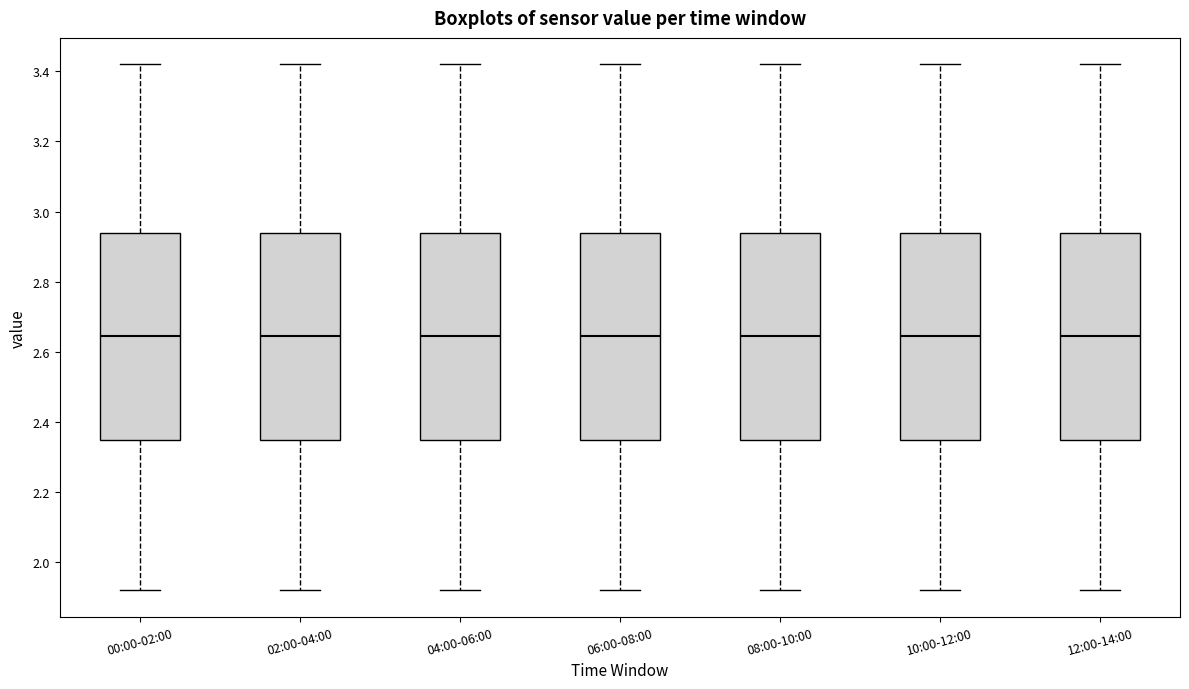

Reading left to right, transcribe this box plot: for each box, give where its median line is, the range the box spans, and where its two whiskers end, as read against the y-axis. The values are not printed on the chart, so give them approximately, as read against the axis.

00:00-02:00: median 2.64, box 2.34 to 2.94, whiskers 1.92 to 3.42
02:00-04:00: median 2.64, box 2.34 to 2.94, whiskers 1.92 to 3.42
04:00-06:00: median 2.64, box 2.34 to 2.94, whiskers 1.92 to 3.42
06:00-08:00: median 2.64, box 2.34 to 2.94, whiskers 1.92 to 3.42
08:00-10:00: median 2.64, box 2.34 to 2.94, whiskers 1.92 to 3.42
10:00-12:00: median 2.64, box 2.34 to 2.94, whiskers 1.92 to 3.42
12:00-14:00: median 2.64, box 2.34 to 2.94, whiskers 1.92 to 3.42